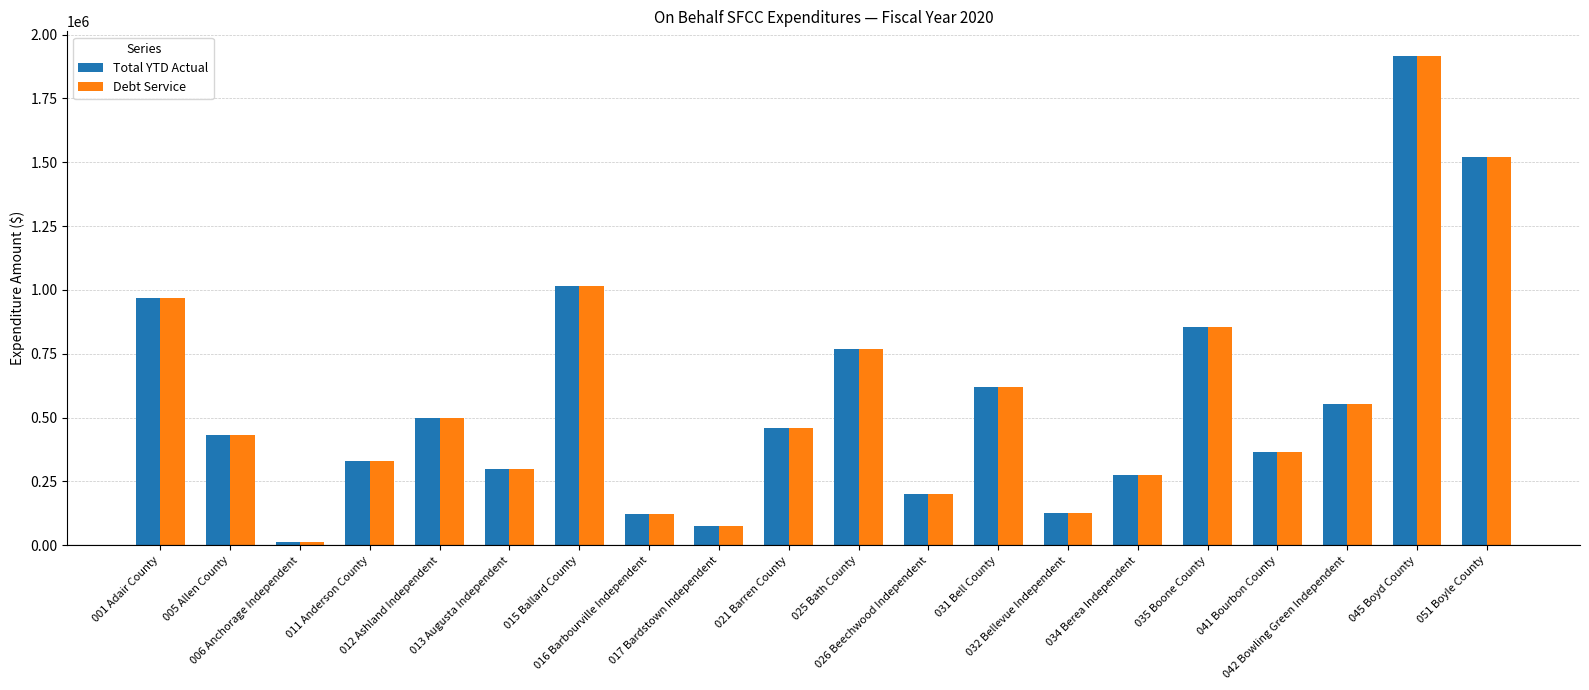

What is the average value of the Total YTD Actual series?

570733